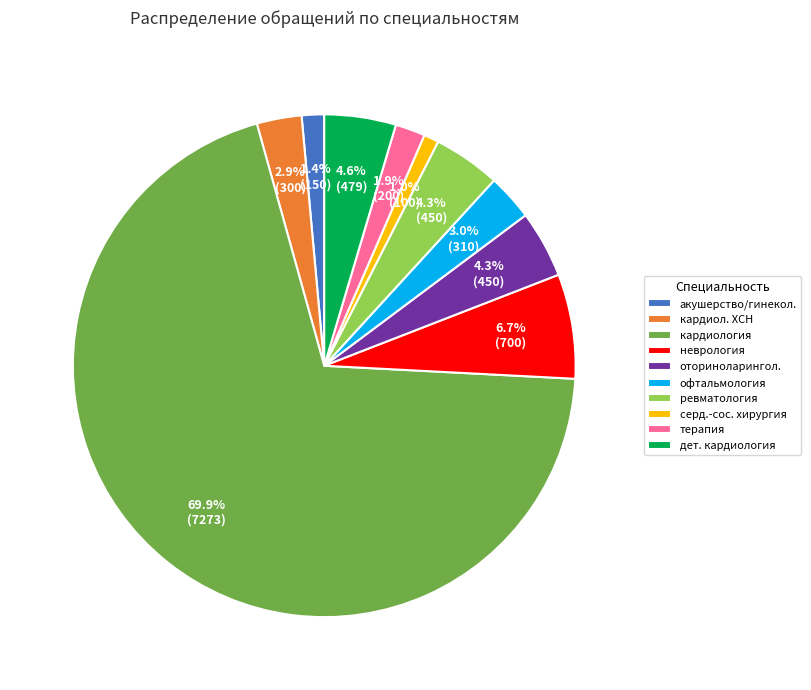

To the nearest percent, what is the difference between the largest and smallest slice percentages?

69%